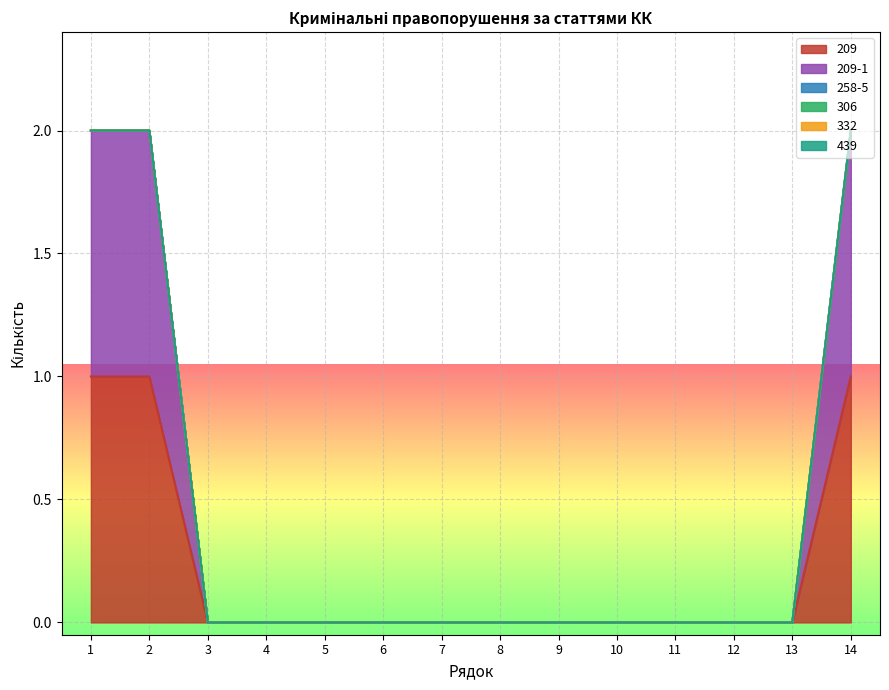

Between 11 and 10, which is larger?

11